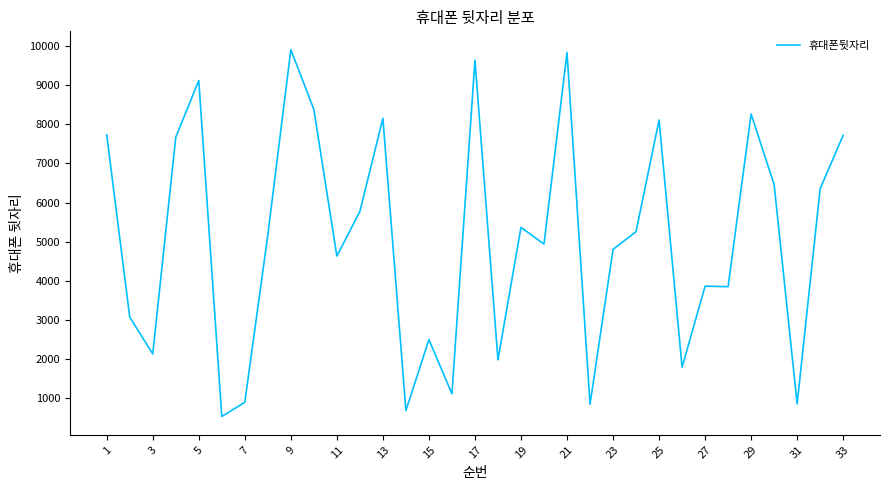

What is the smallest value displayed?

520